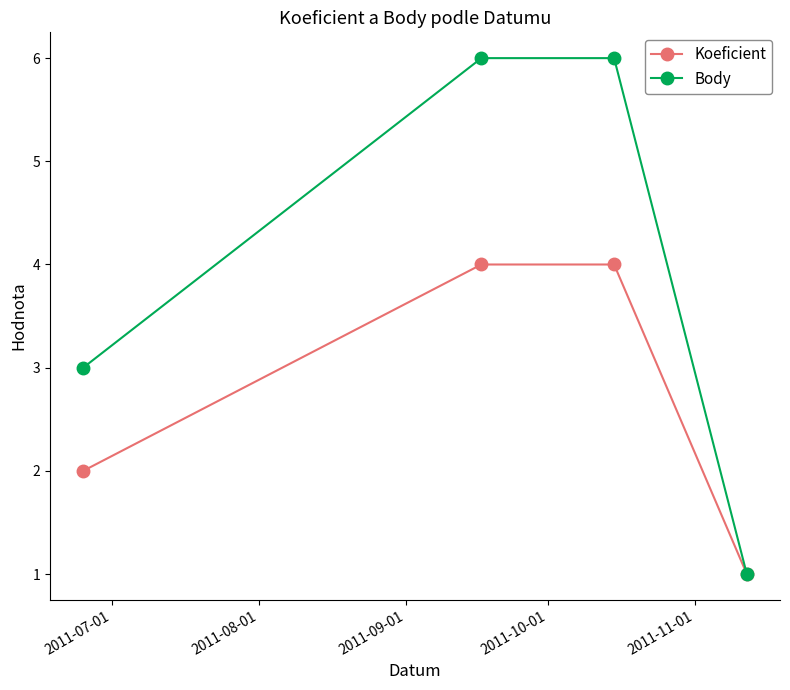

How many values in the Body series are below 6?

2